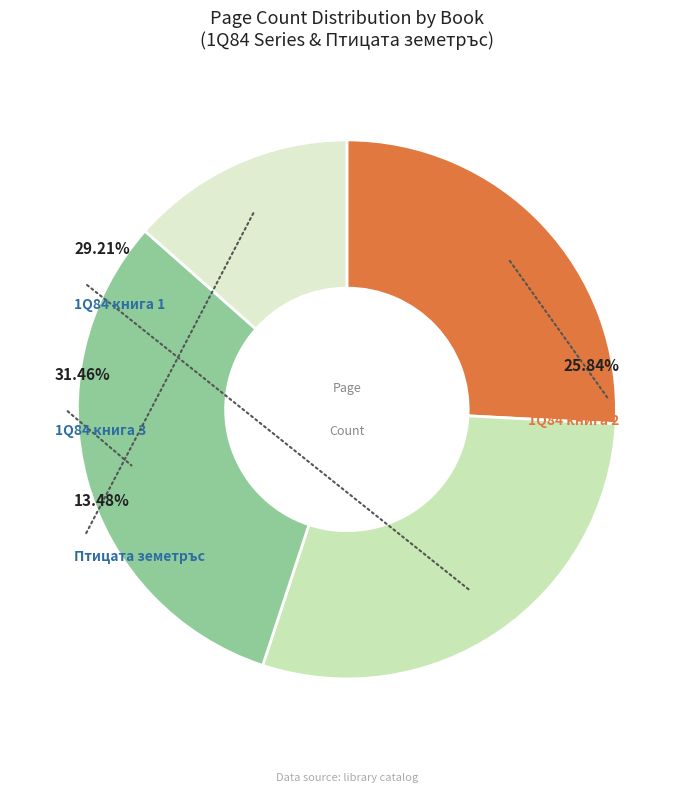

Rank the categories by value from lowest to highest.

Птицата земетръс, 1Q84 книга 2, 1Q84 книга 1, 1Q84 книга 3